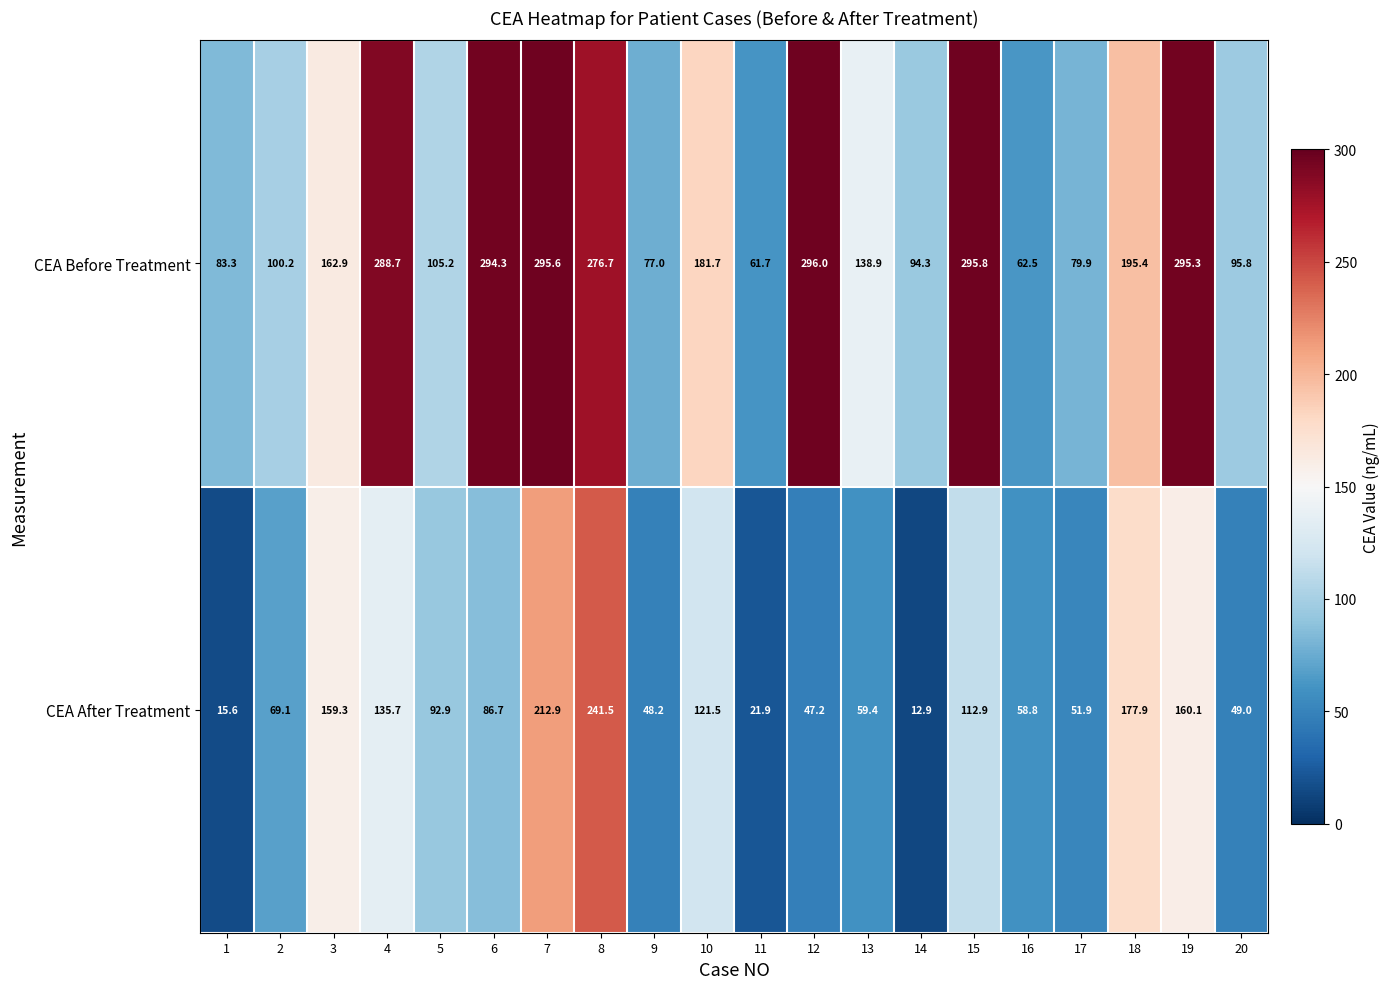

At which category is the sum across all series the highest?

8